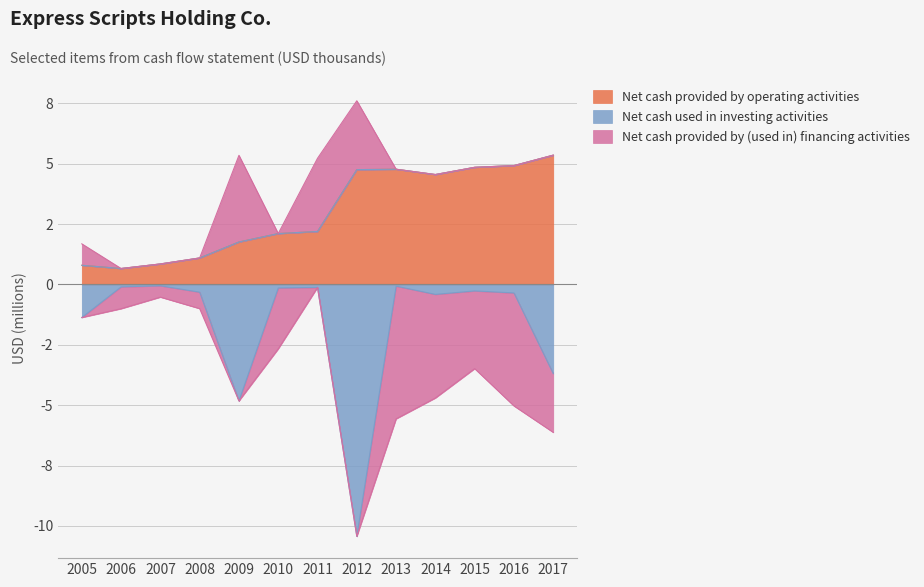

Where is the first local minimum for Net cash provided by operating activities?

2006